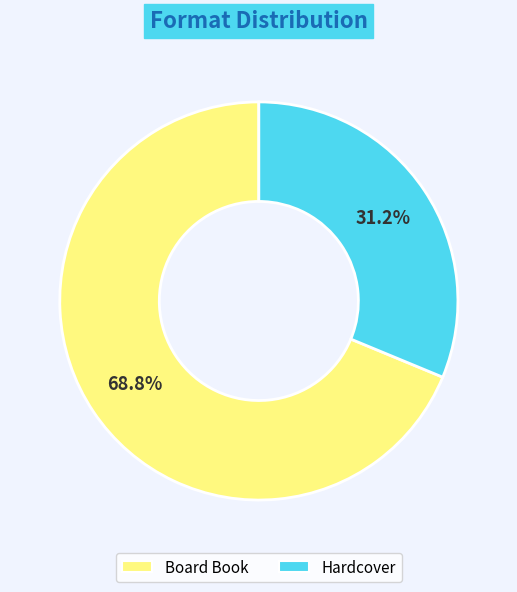

What is the majority slice?

Board Book